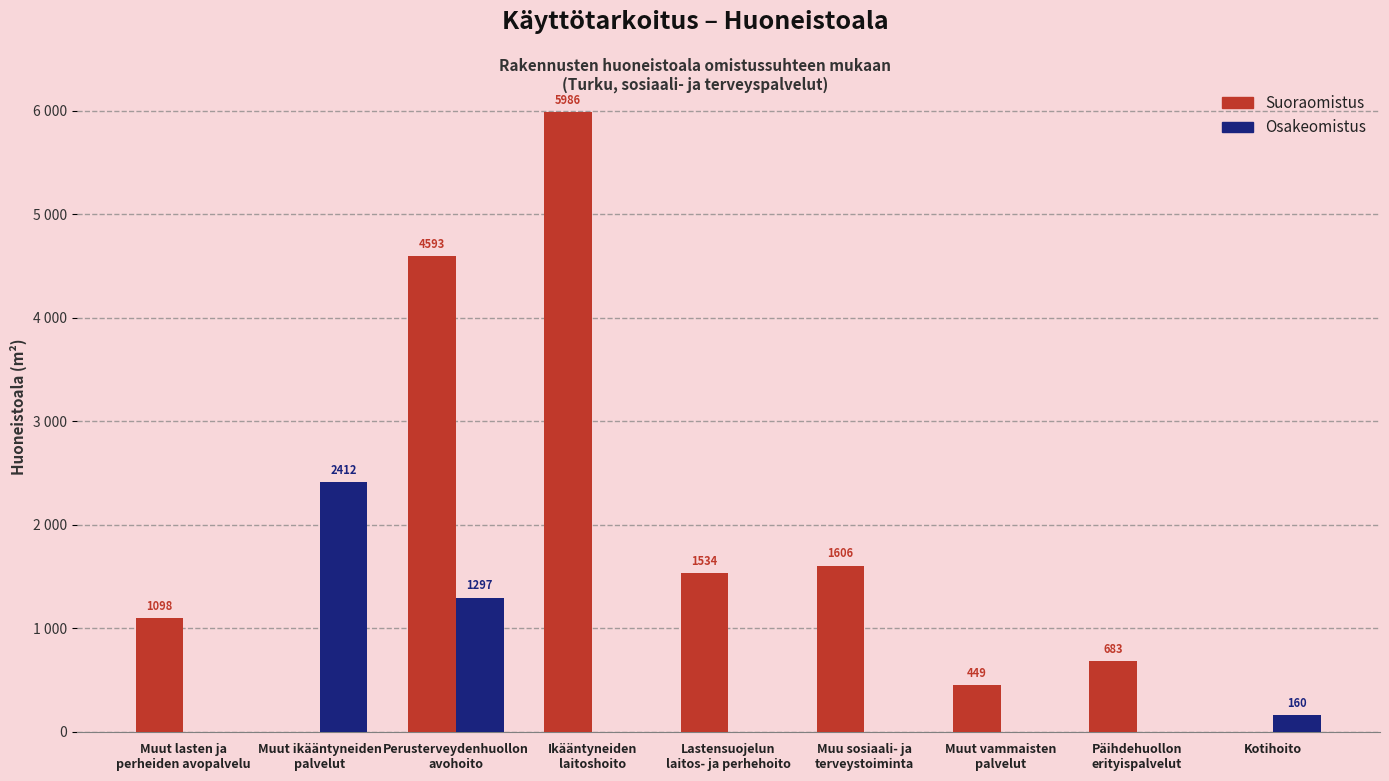

True or false: Suoraomistus has a value of 2963 at Perusterveydenhuollon
avohoito.

False